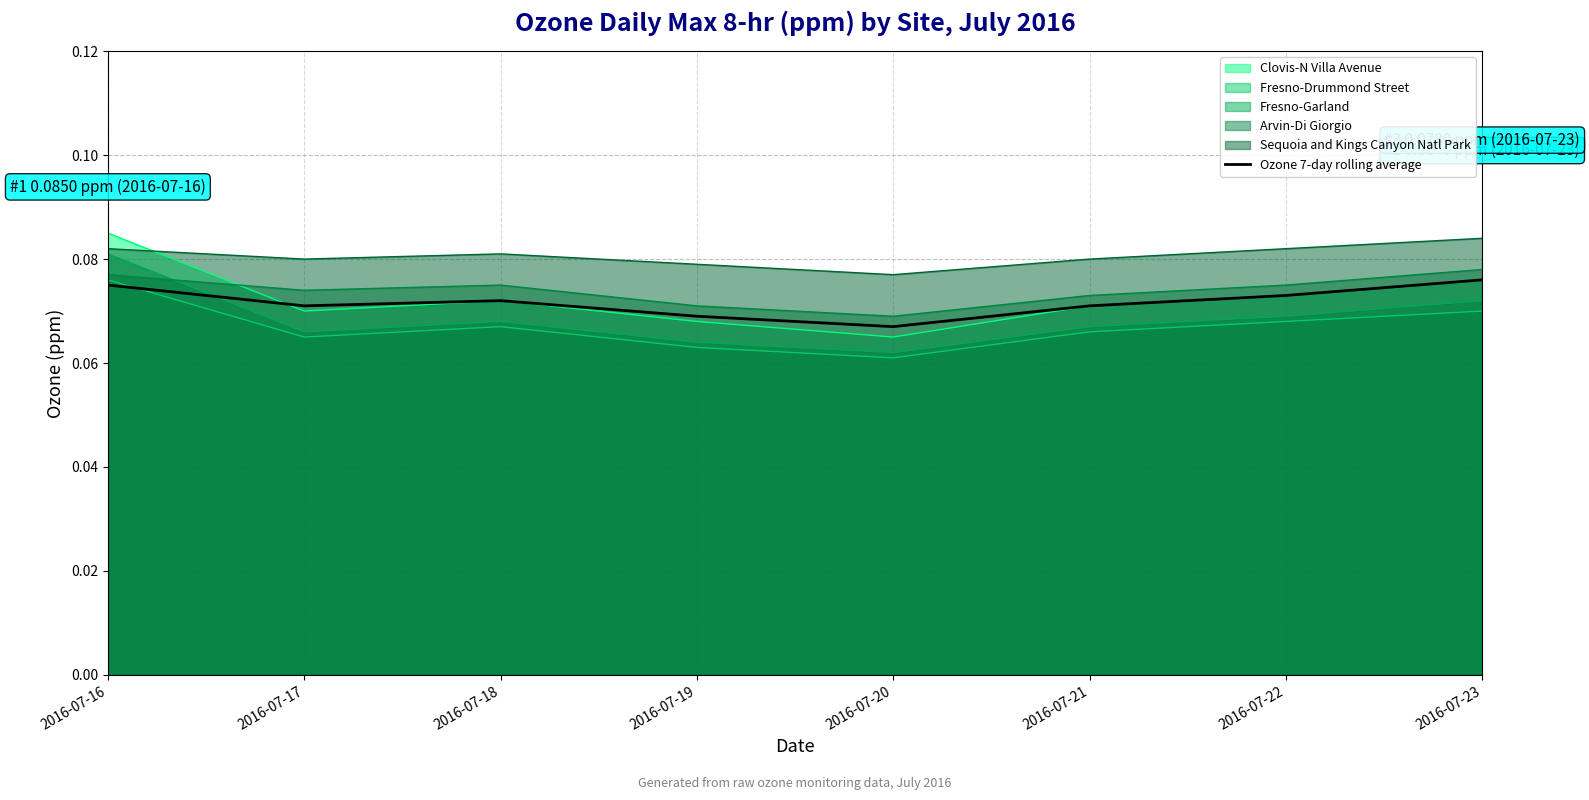

What is the smallest value displayed?

0.1